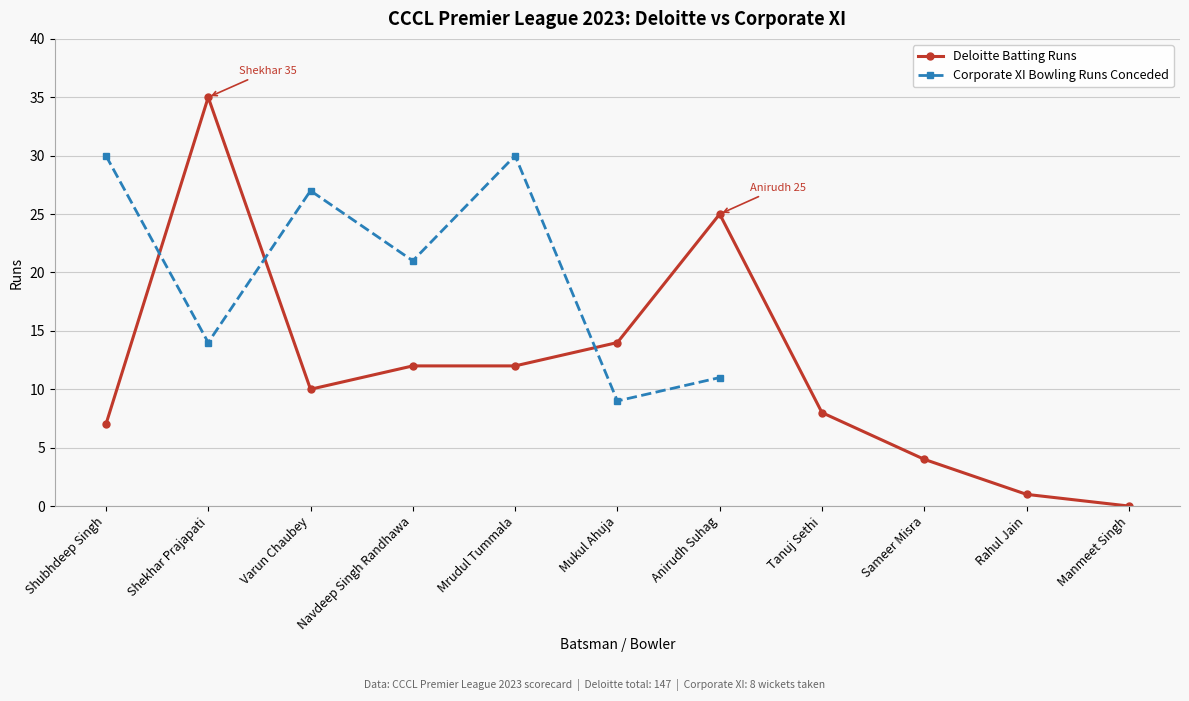

Is it true that the value at Mrudul Tummala is 7?

False